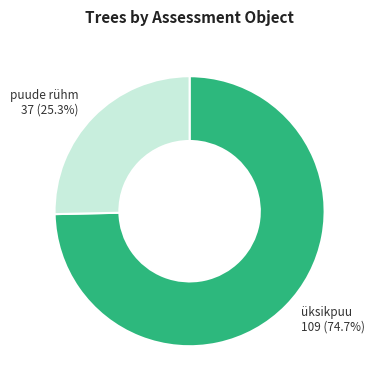

Does any single category account for the majority?

Yes